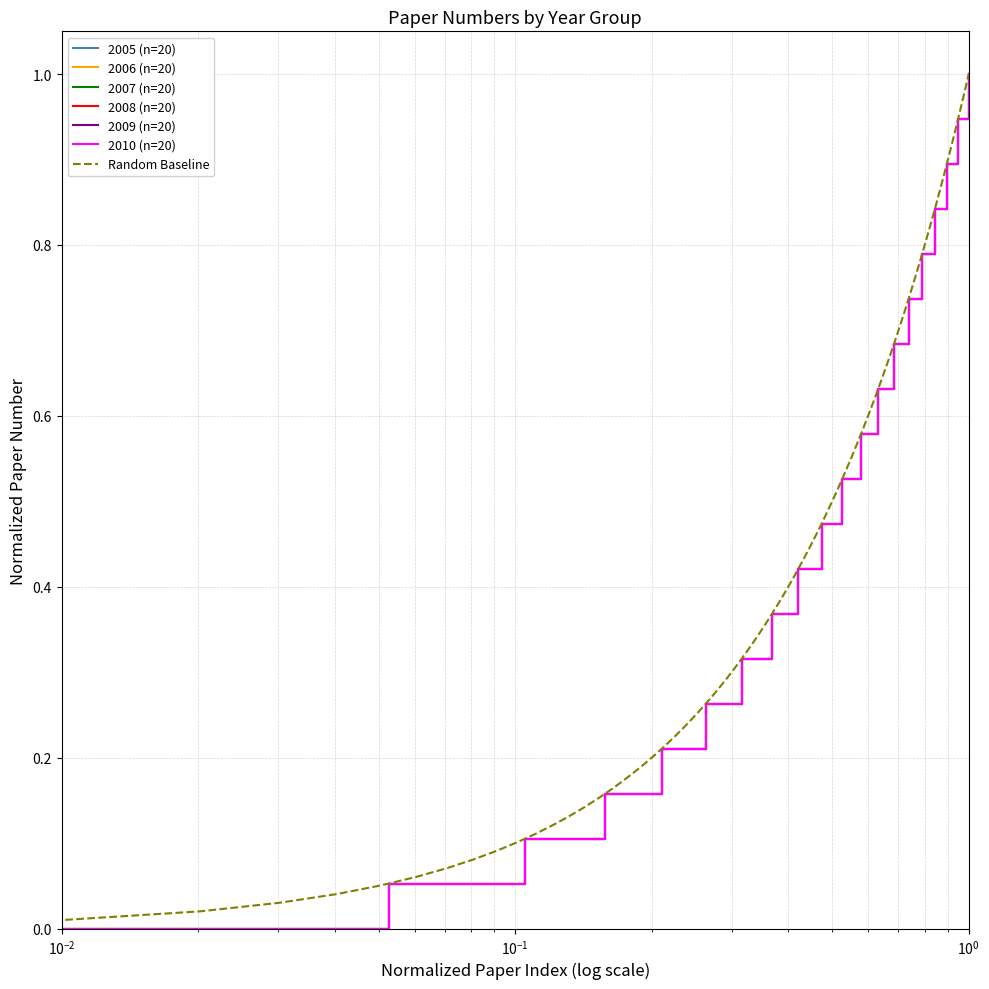

True or false: 2009 has more than 2 points higher than both neighbors.

False